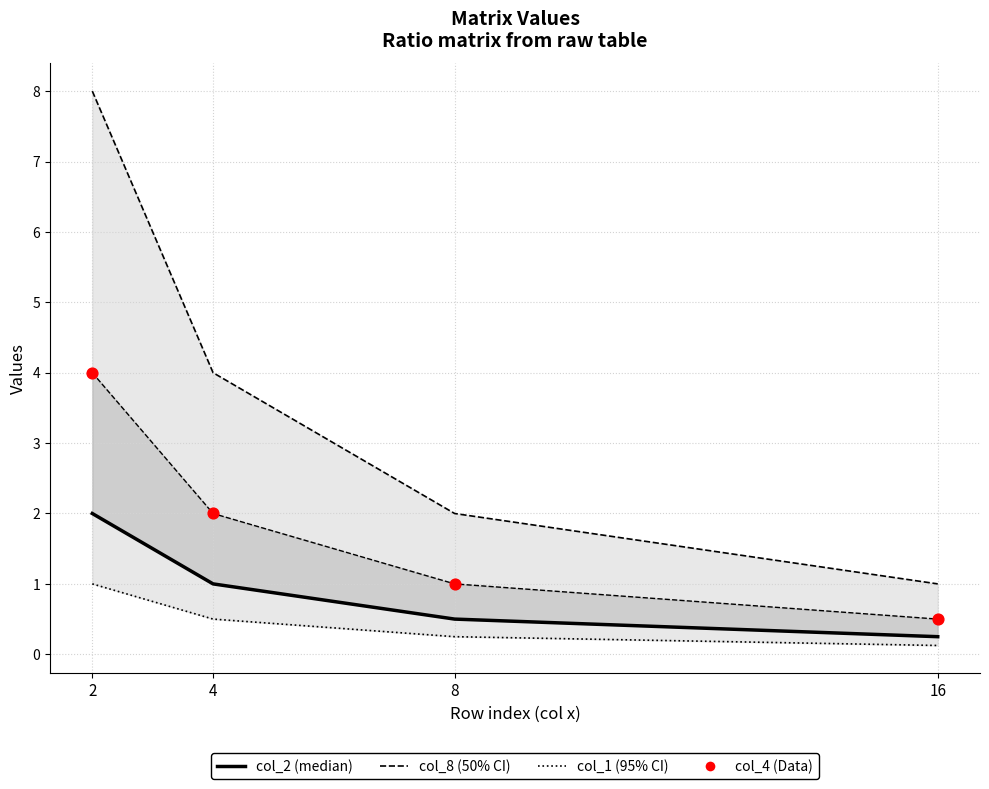

Is the value of col_4 (Data) at 4 greater than the value of col_2 (median) at 2?

No